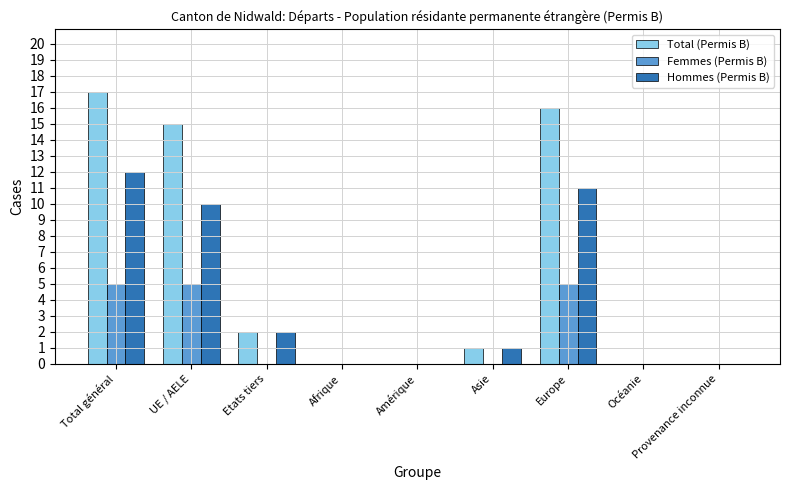

Reading right to left, transcribe all the data shown in this chart.

Total (Permis B): 0	0	16	1	0	0	2	15	17
Femmes (Permis B): 0	0	5	0	0	0	0	5	5
Hommes (Permis B): 0	0	11	1	0	0	2	10	12